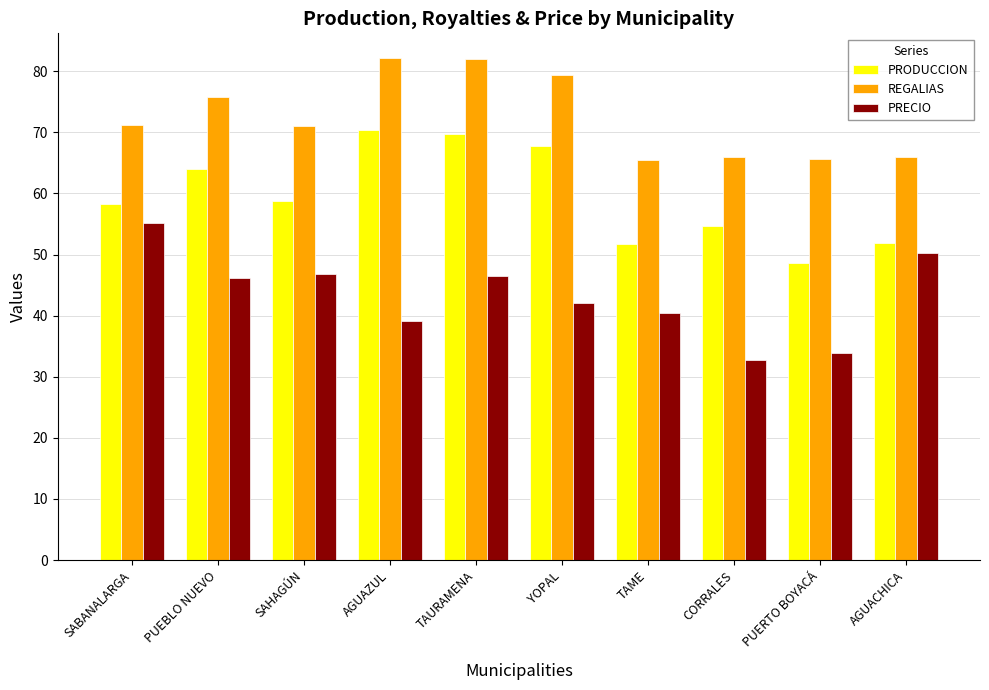

The PRECIO series shows 46.1 at PUEBLO NUEVO. True or false?

True